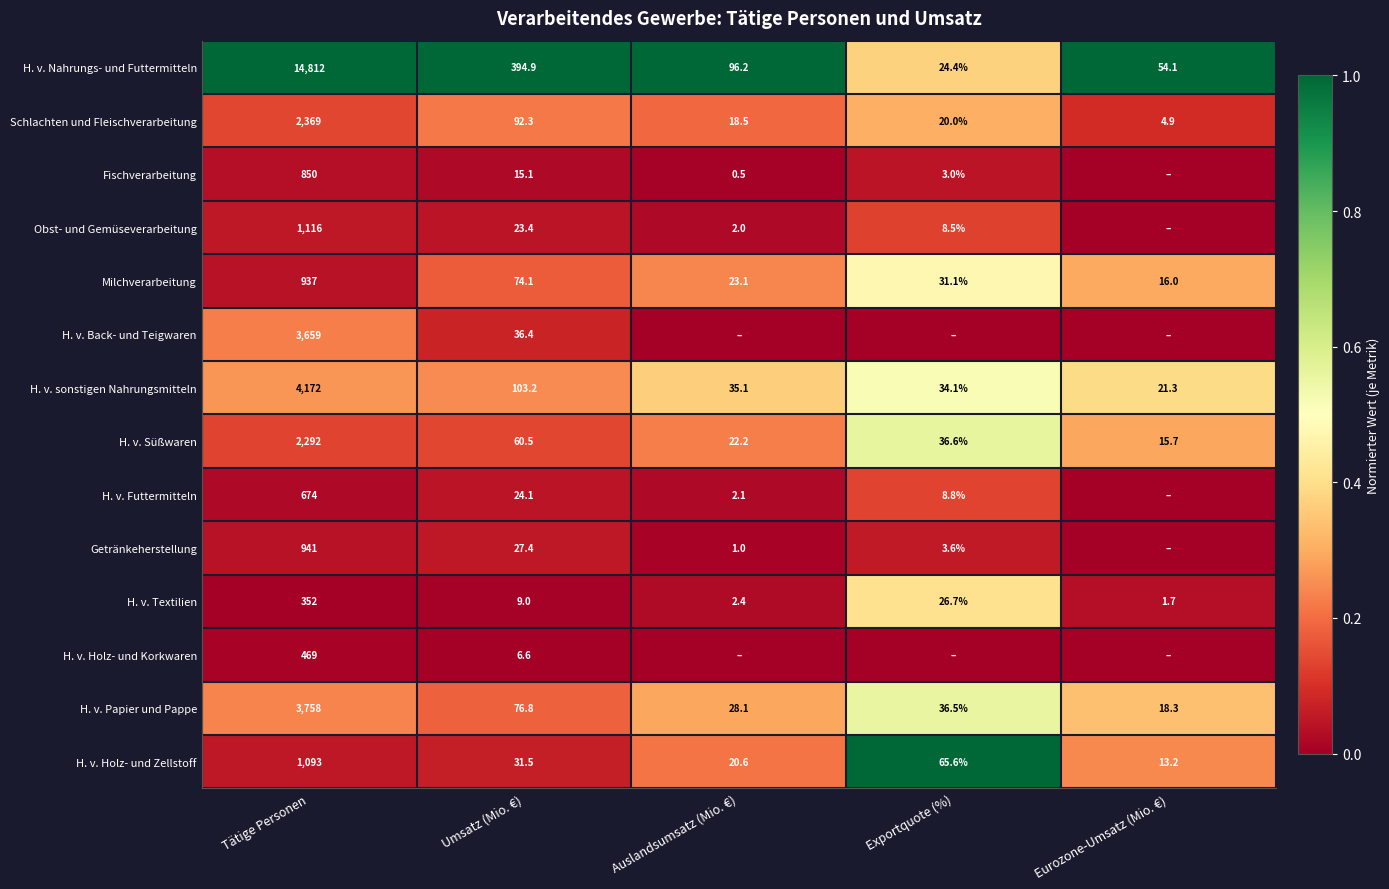

The value of Milchverarbeitung at Auslandsumsatz (Mio. €) is 34.0. True or false?

False